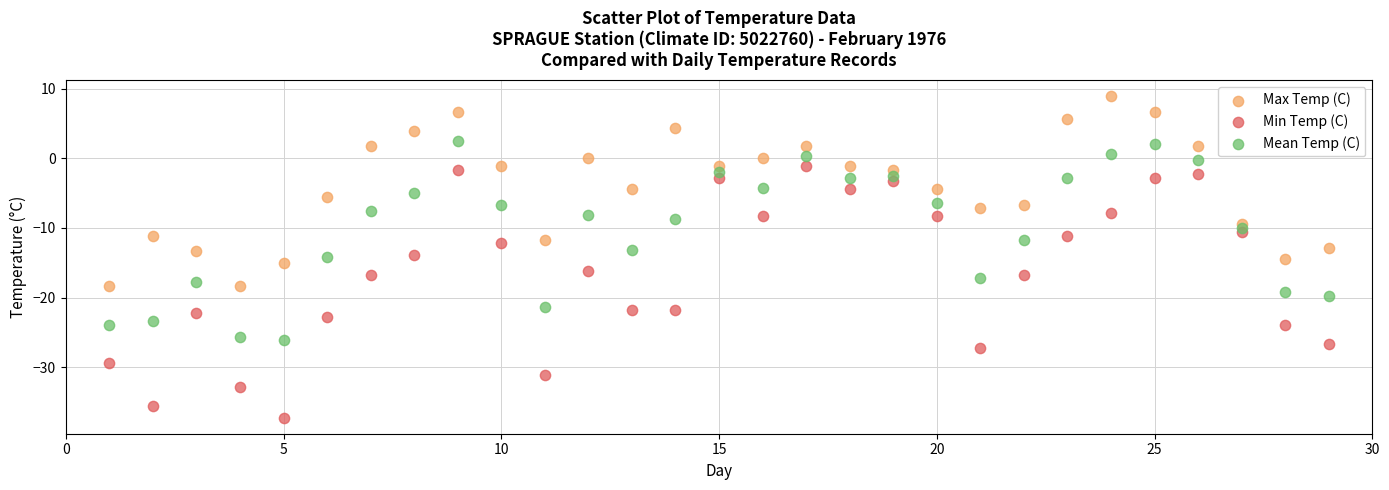

What are all the series names shown in the legend?

Max Temp (C), Min Temp (C), Mean Temp (C)